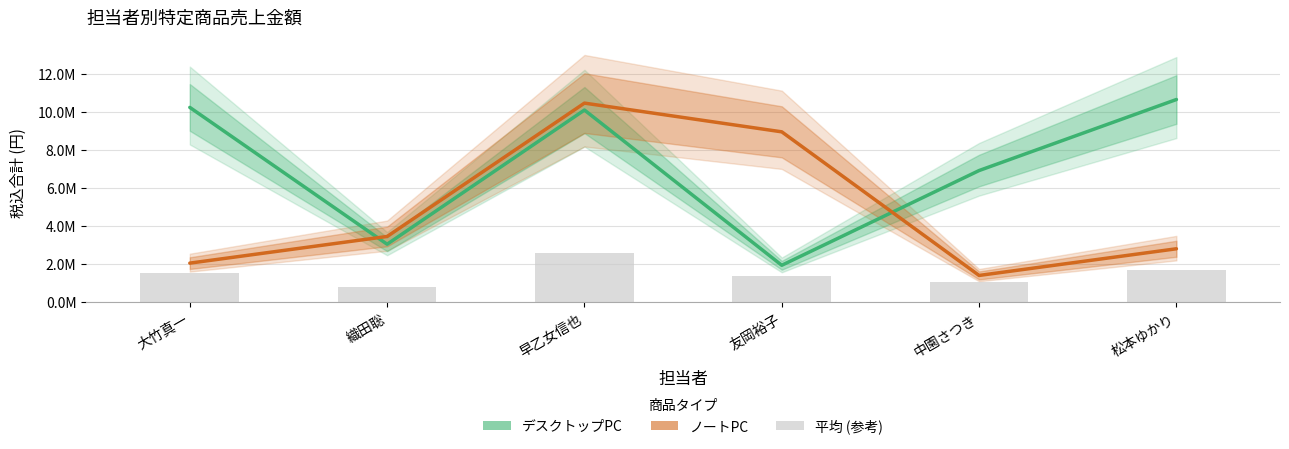

What are all the series names shown in the legend?

デスクトップPC, ノートPC, 平均 (参考)